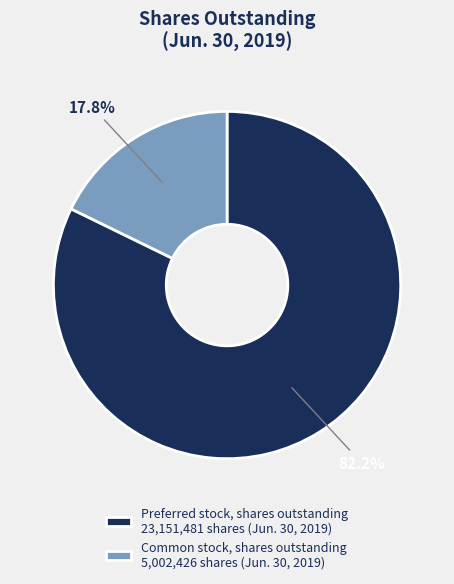

Which slice is the largest?

Preferred stock, shares outstanding